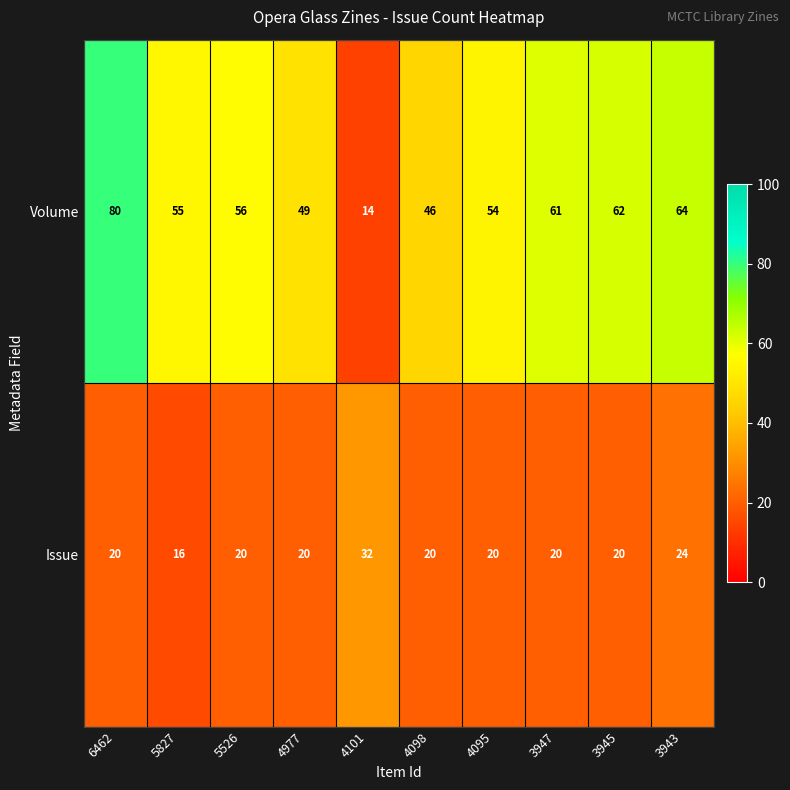

List the series in order of their peak value, lowest first.

Issue, Volume